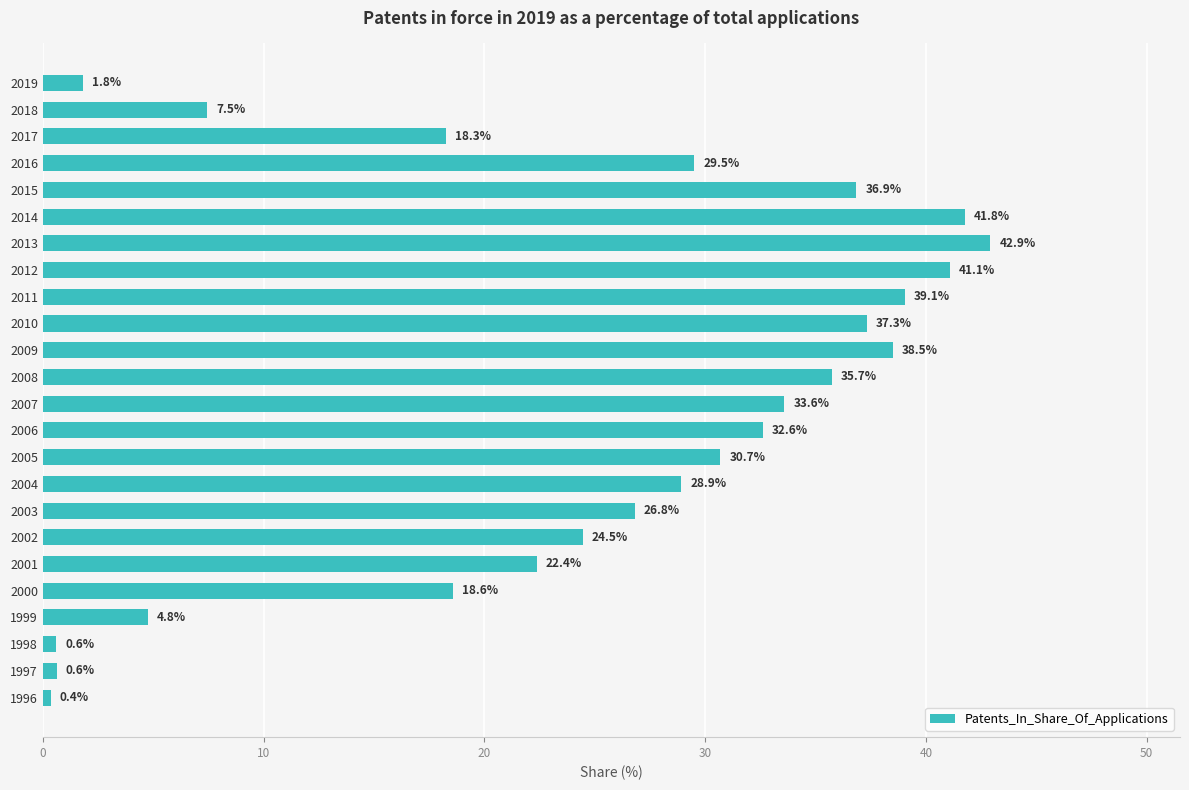

How many bars are there in total?

24